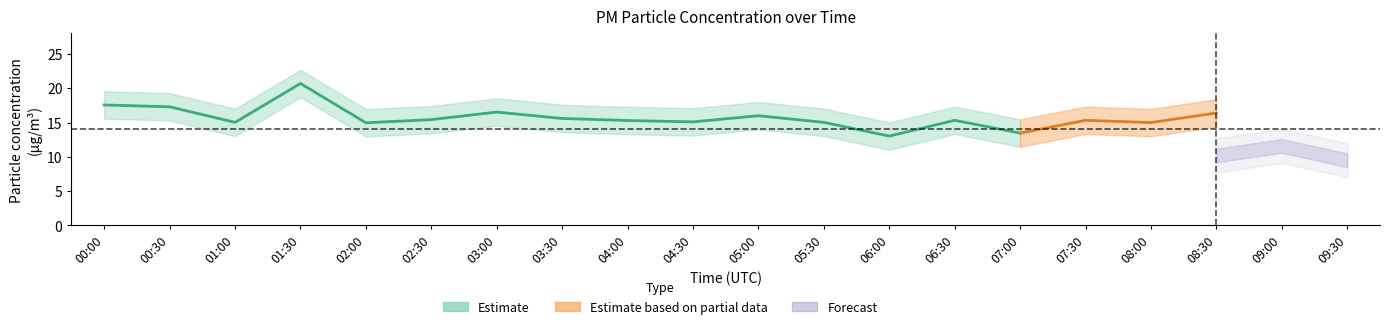

Read the value at 05:00.

16.0